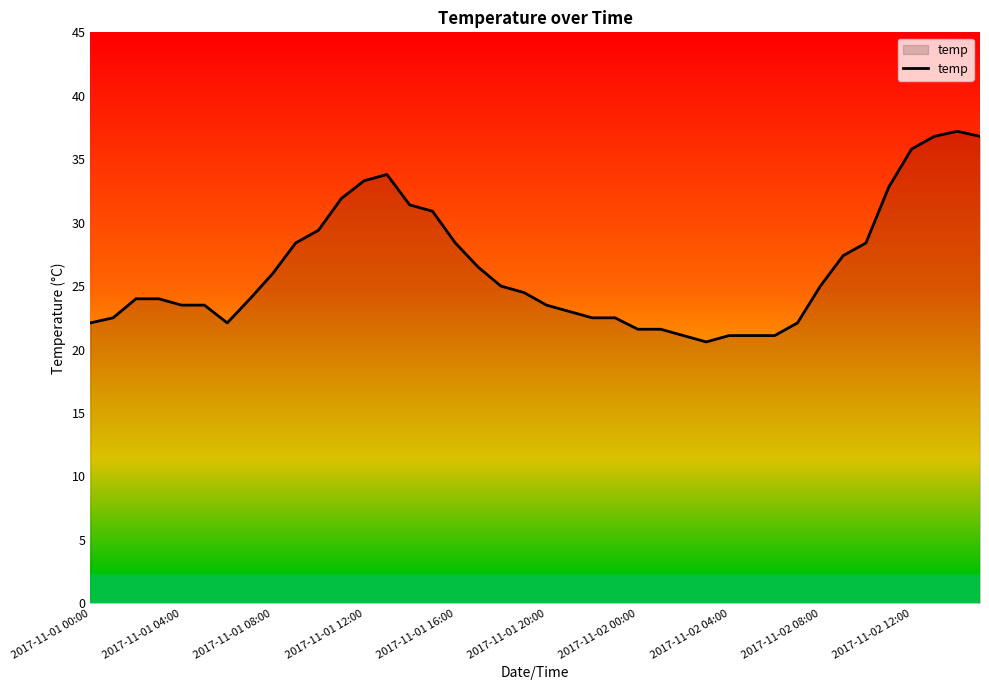

What is the maximum value shown in the chart?

37.2